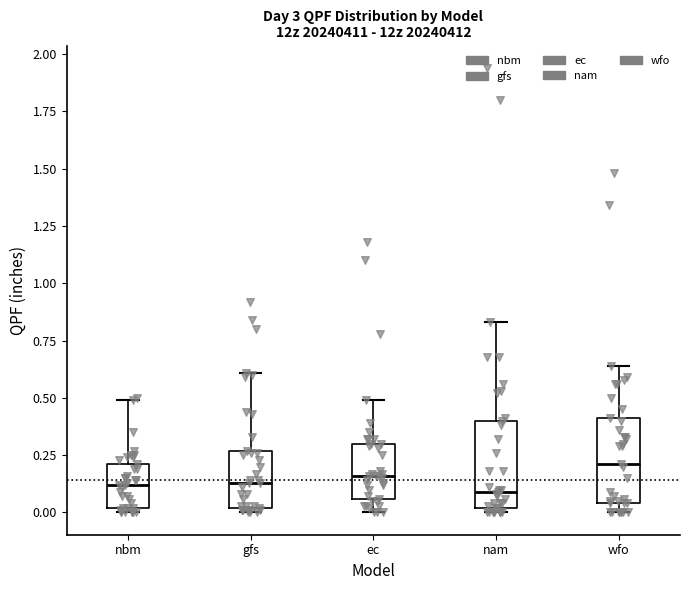

Where is the upper edge of the box for gfs on the y-axis? The values are not printed on the chart, so give them approximately, as read against the axis.

0.25